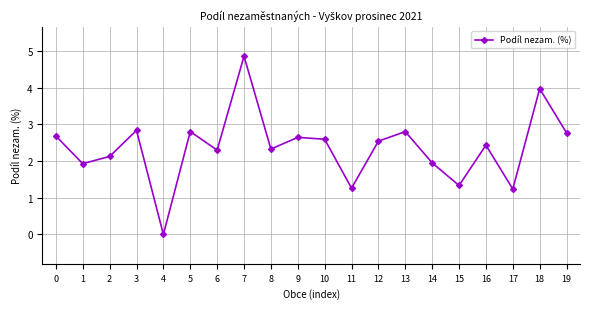

At which category does the data reach its first local peak?

3